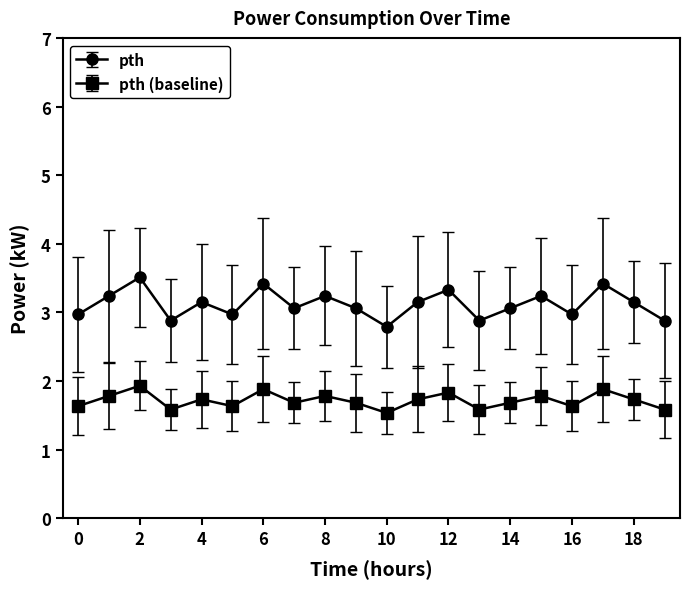

What is the maximum value shown in the chart?

3.5